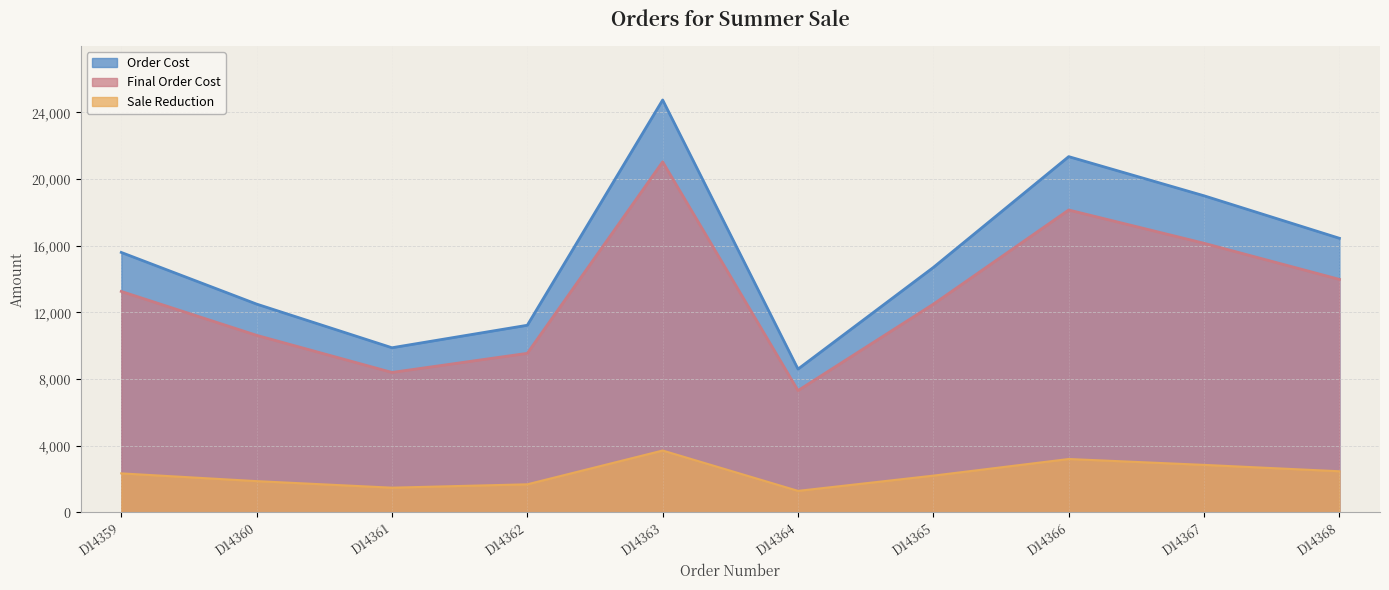

True or false: Sale Reduction and Order Cost cross at least once.

False